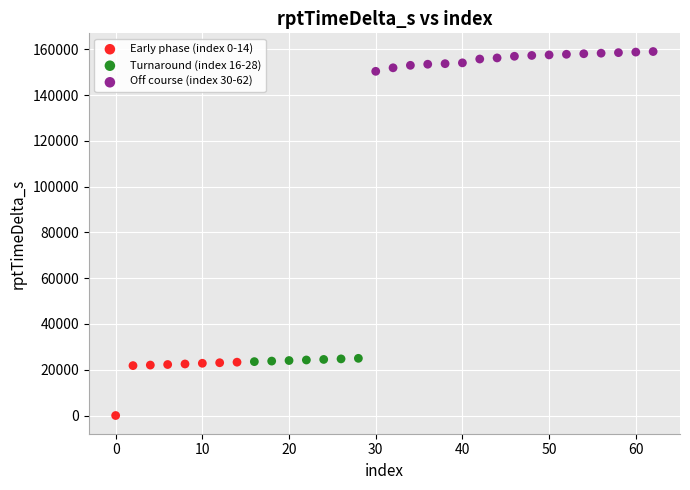

Which series reaches the maximum Y coordinate?

Off course (index 30-62)